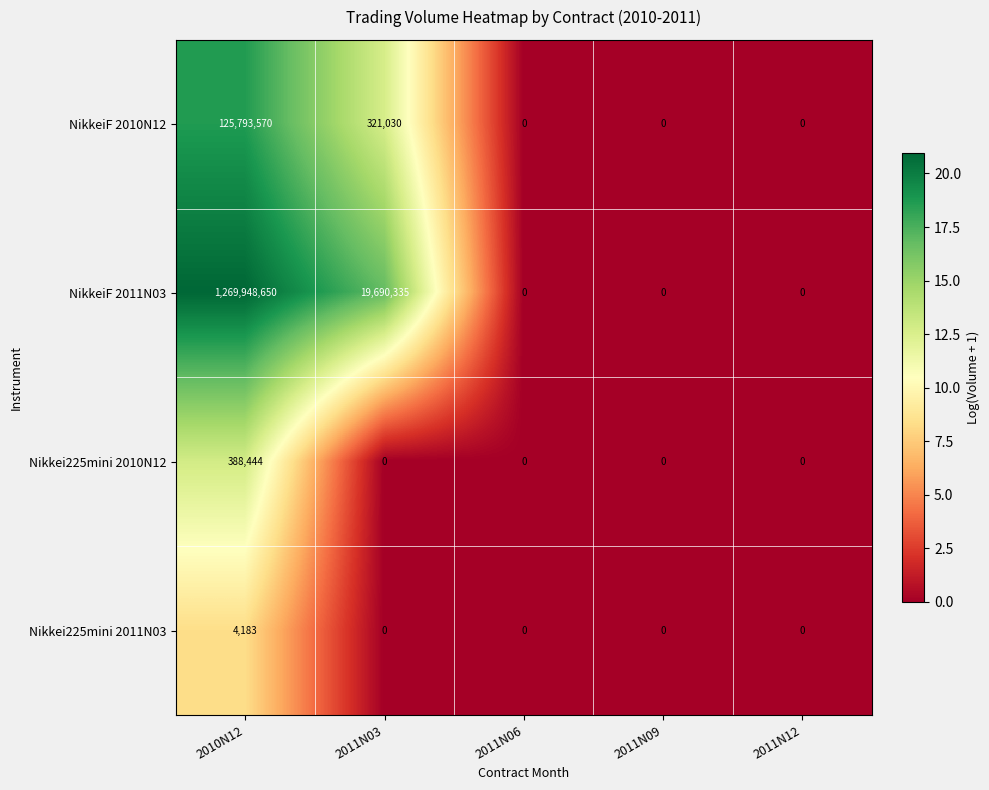

Rank the series by their maximum value, from lowest to highest.

Nikkei225mini 2011N03, Nikkei225mini 2010N12, NikkeiF 2010N12, NikkeiF 2011N03